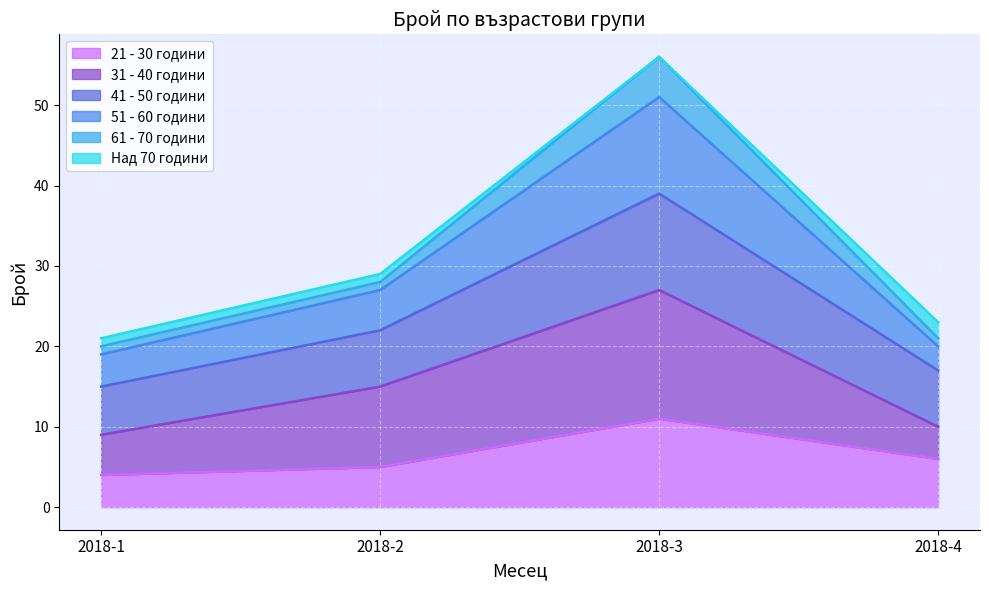

True or false: 21 - 30 години has a value of 11 at 2018-3.

True